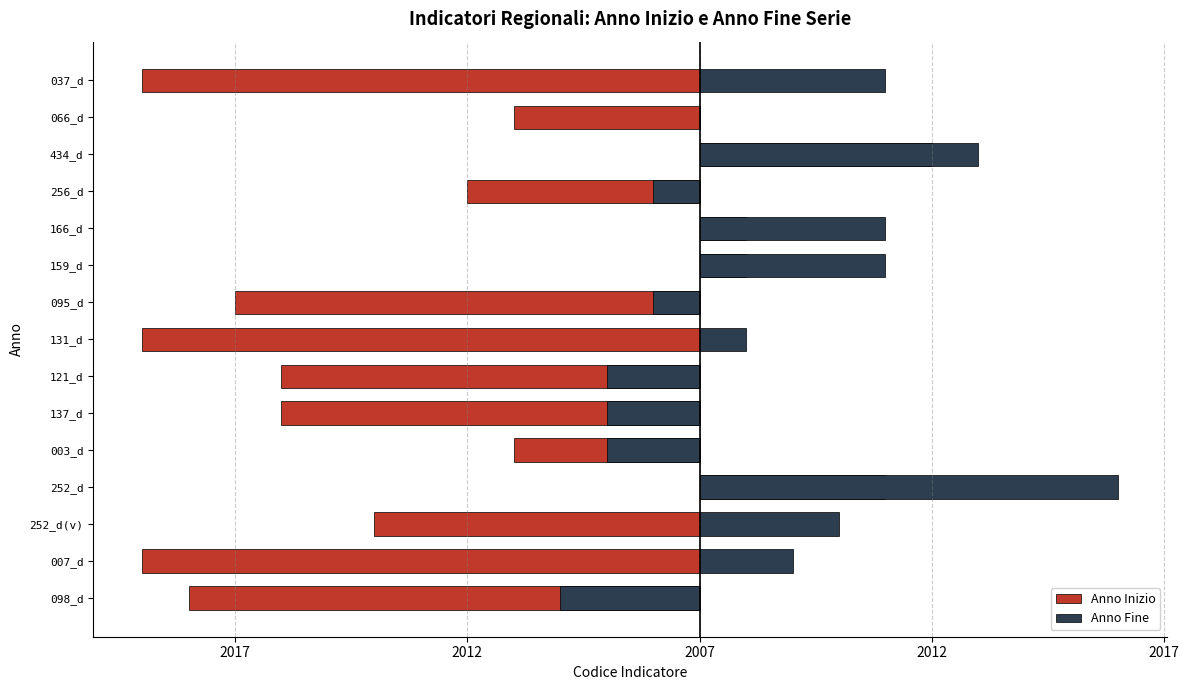

Between 098_d and 131_d, which is larger?

098_d